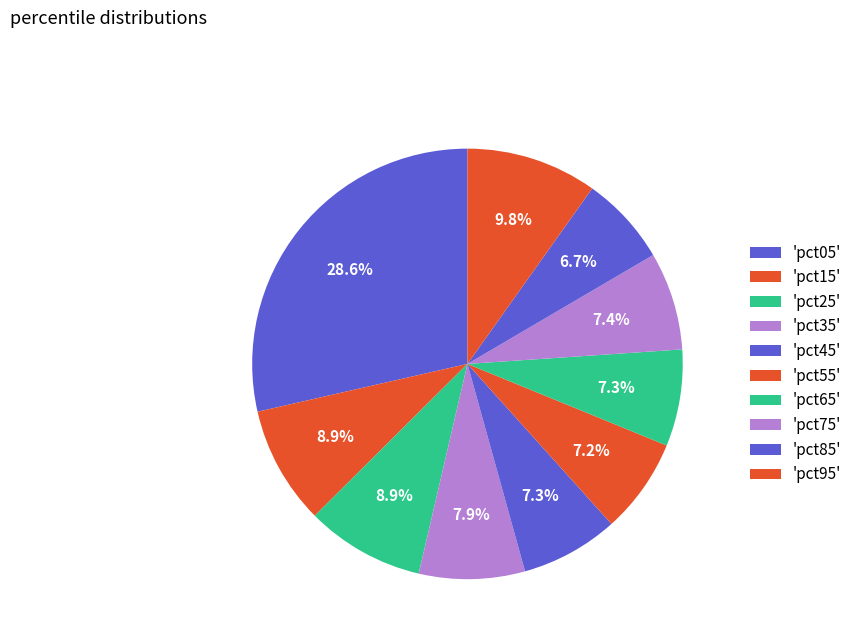

Count the number of slices in the pie.

10